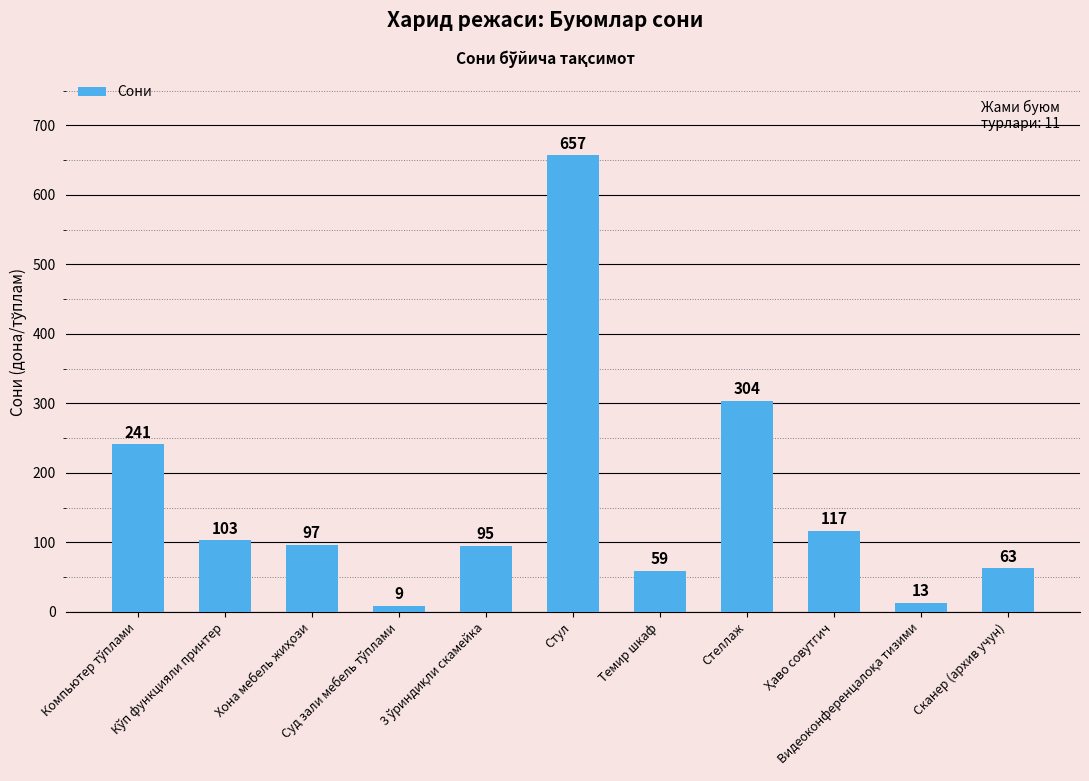

Are the bars horizontal?

No